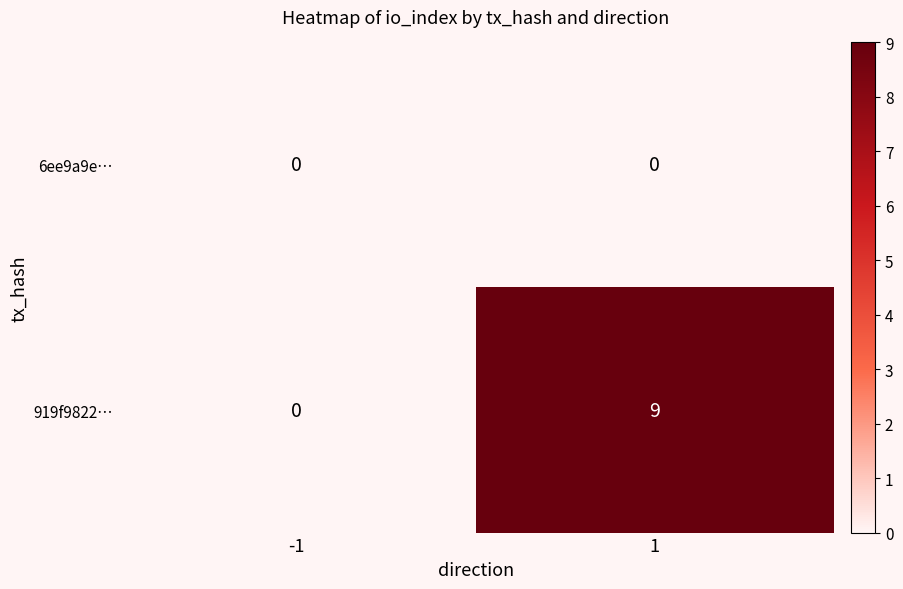

Which series has the largest range (max minus min)?

919f9822…